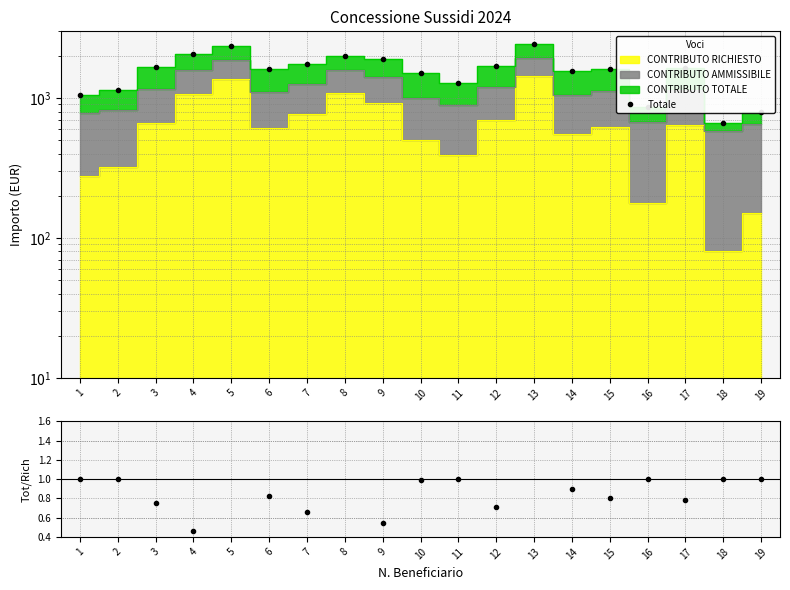

How many values in the Totale series exceed 1623?

10